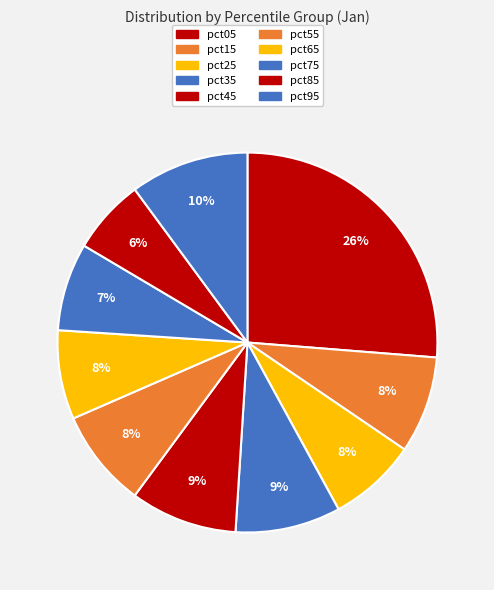

Count the number of slices in the pie.

10